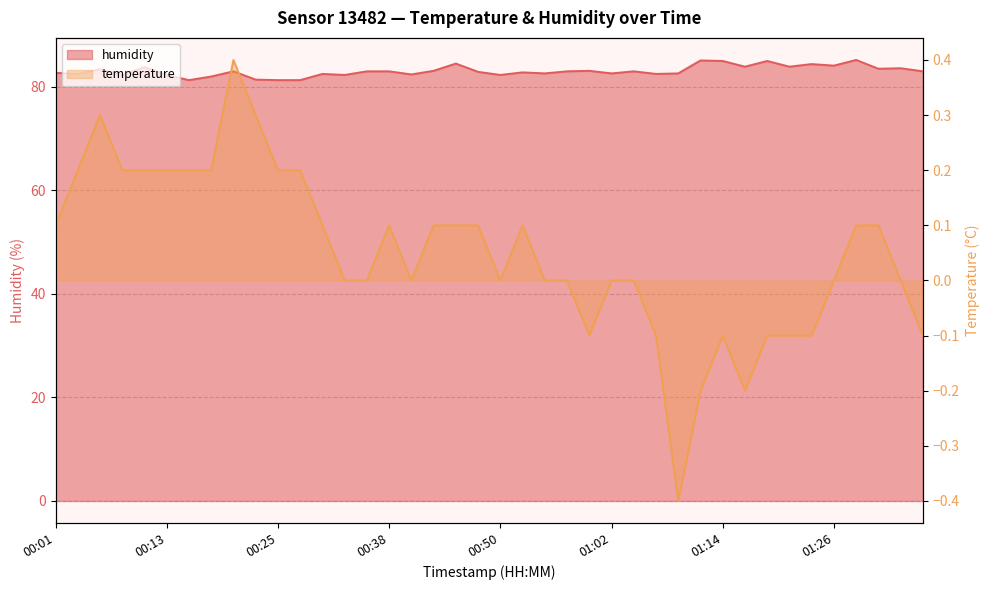

Reading left to right, extract all data points from this chart.

humidity: 82.7	82.5	83.4	82.3	83.8	82.3	81.3	82.0	83.0	81.4	81.3	81.3	82.5	82.3	83.0	83.0	82.4	83.1	84.5	82.9	82.3	82.8	82.6	83.0	83.1	82.6	83.0	82.5	82.6	85.1	85.0	83.9	85.0	83.9	84.4	84.1	85.2	83.5	83.6	83.0
temperature: 0.1	0.2	0.3	0.2	0.2	0.2	0.2	0.2	0.4	0.3	0.2	0.2	0.1	0.0	0.0	0.1	0.0	0.1	0.1	0.1	0.0	0.1	0.0	0.0	-0.1	0.0	0.0	-0.1	-0.4	-0.2	-0.1	-0.2	-0.1	-0.1	-0.1	0.0	0.1	0.1	0.0	-0.1